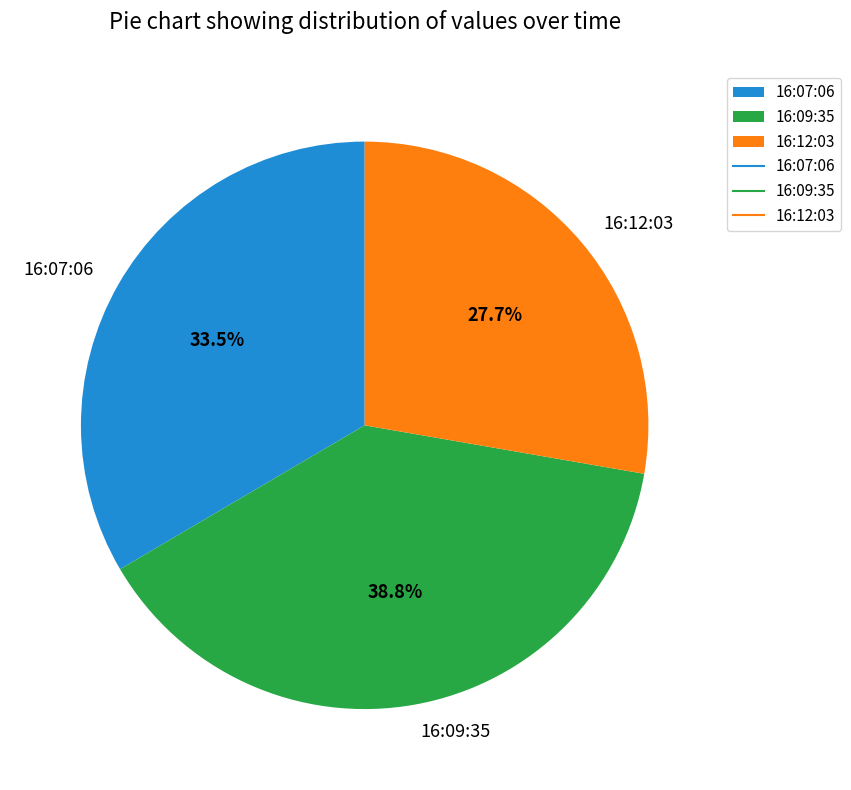

Rank the categories by value from highest to lowest.

16:09:35, 16:07:06, 16:12:03